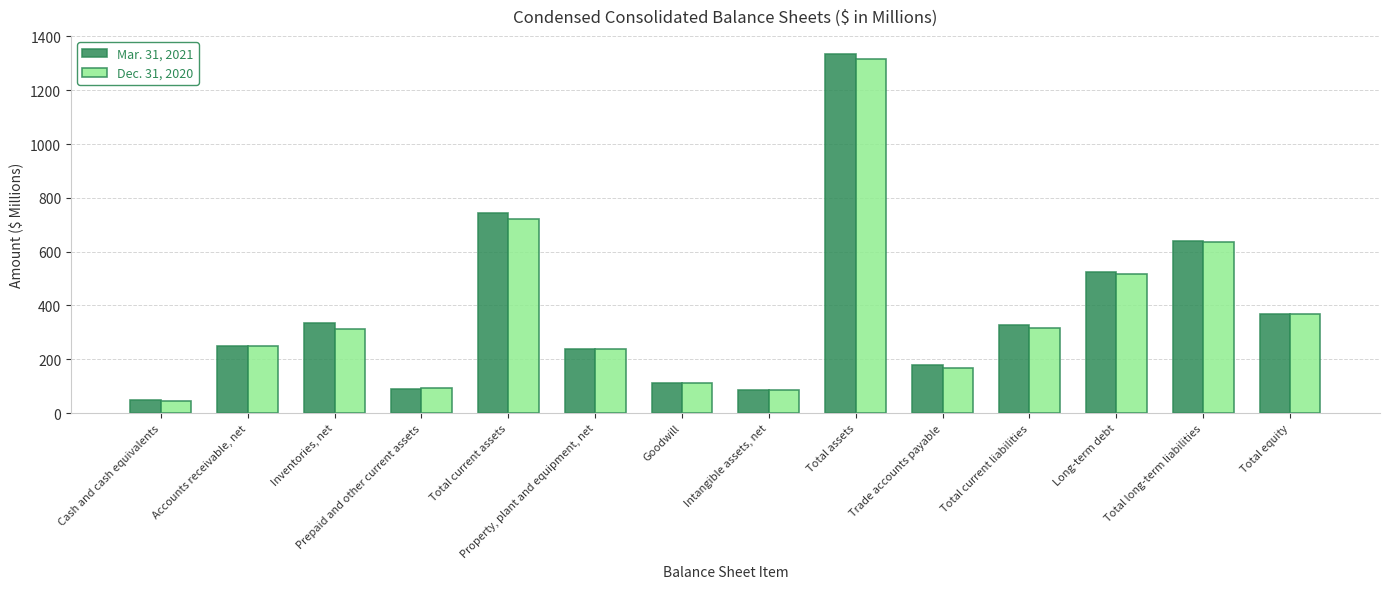

Is the value of Dec. 31, 2020 at Total assets greater than the value of Mar. 31, 2021 at Goodwill?

Yes